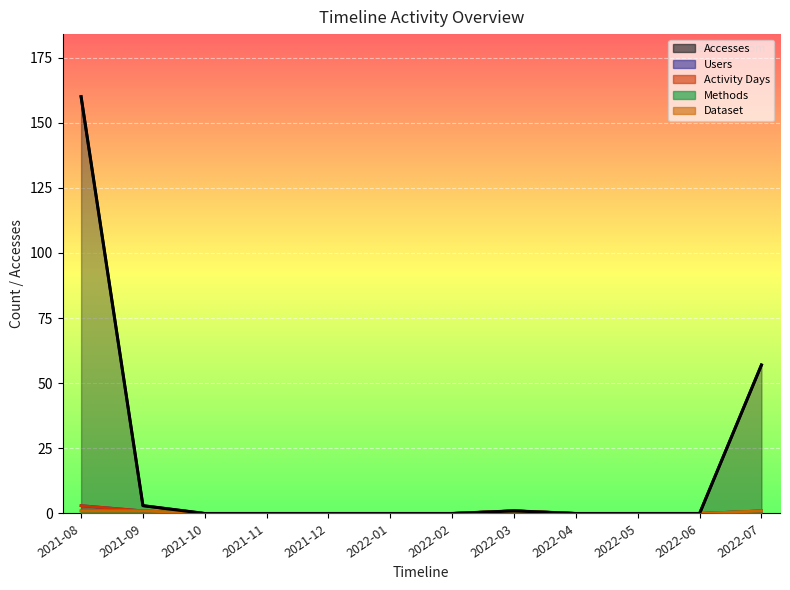

Reading right to left, what are all the values shown in this chart?

Accesses: 57	0	0	0	1	0	0	0	0	0	3	160
Users: 1	0	0	0	1	0	0	0	0	0	1	3
Activity Days: 1	0	0	0	1	0	0	0	0	0	1	3
Methods: 1	0	0	0	1	0	0	0	0	0	1	1
Dataset: 1	0	0	0	1	0	0	0	0	0	1	1